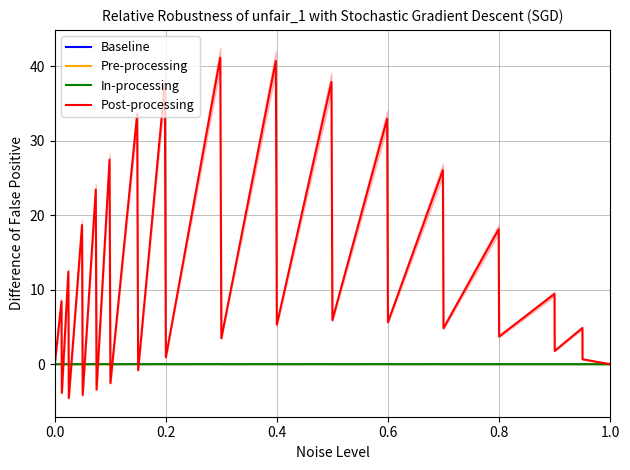

Reading right to left, extract all data points from this chart.

Baseline: 0.0	0.0	0.0	0.0	0.0	0.0	0.0	0.0	0.0	0.0	0.0	0.0	0.0	0.0	0.0	0.0	0.0	0.0	0.0	0.0	0.0	0.0	0.0	0.0	0.0	0.0	0.0	0.0	0.0	0.0	0.0	0.0
Pre-processing: 0.0	0.0	0.0	0.0	0.0	0.0	0.0	0.0	0.0	0.0	0.0	0.0	0.0	0.0	0.0	0.0	0.0	0.0	0.0	-0.0	0.0	-0.0	0.0	-0.0	0.0	-0.0	0.0	-0.0	0.0	-0.0	0.0	0.0
In-processing: 0.0	0.0	0.0	0.0	0.0	0.0	0.0	0.0	0.0	0.0	0.0	0.0	0.0	0.0	0.0	0.0	0.0	0.0	0.0	-0.0	0.0	-0.0	0.0	-0.0	0.0	-0.0	0.0	-0.0	0.0	-0.0	0.0	0.0
Post-processing: 0.0	0.7	4.9	1.8	9.4	3.7	18.1	4.8	26.0	5.6	32.9	5.9	37.9	5.3	40.7	3.5	41.1	0.9	37.7	-0.8	33.5	-2.5	27.5	-3.4	23.4	-4.1	18.7	-4.5	12.4	-3.8	8.5	0.0